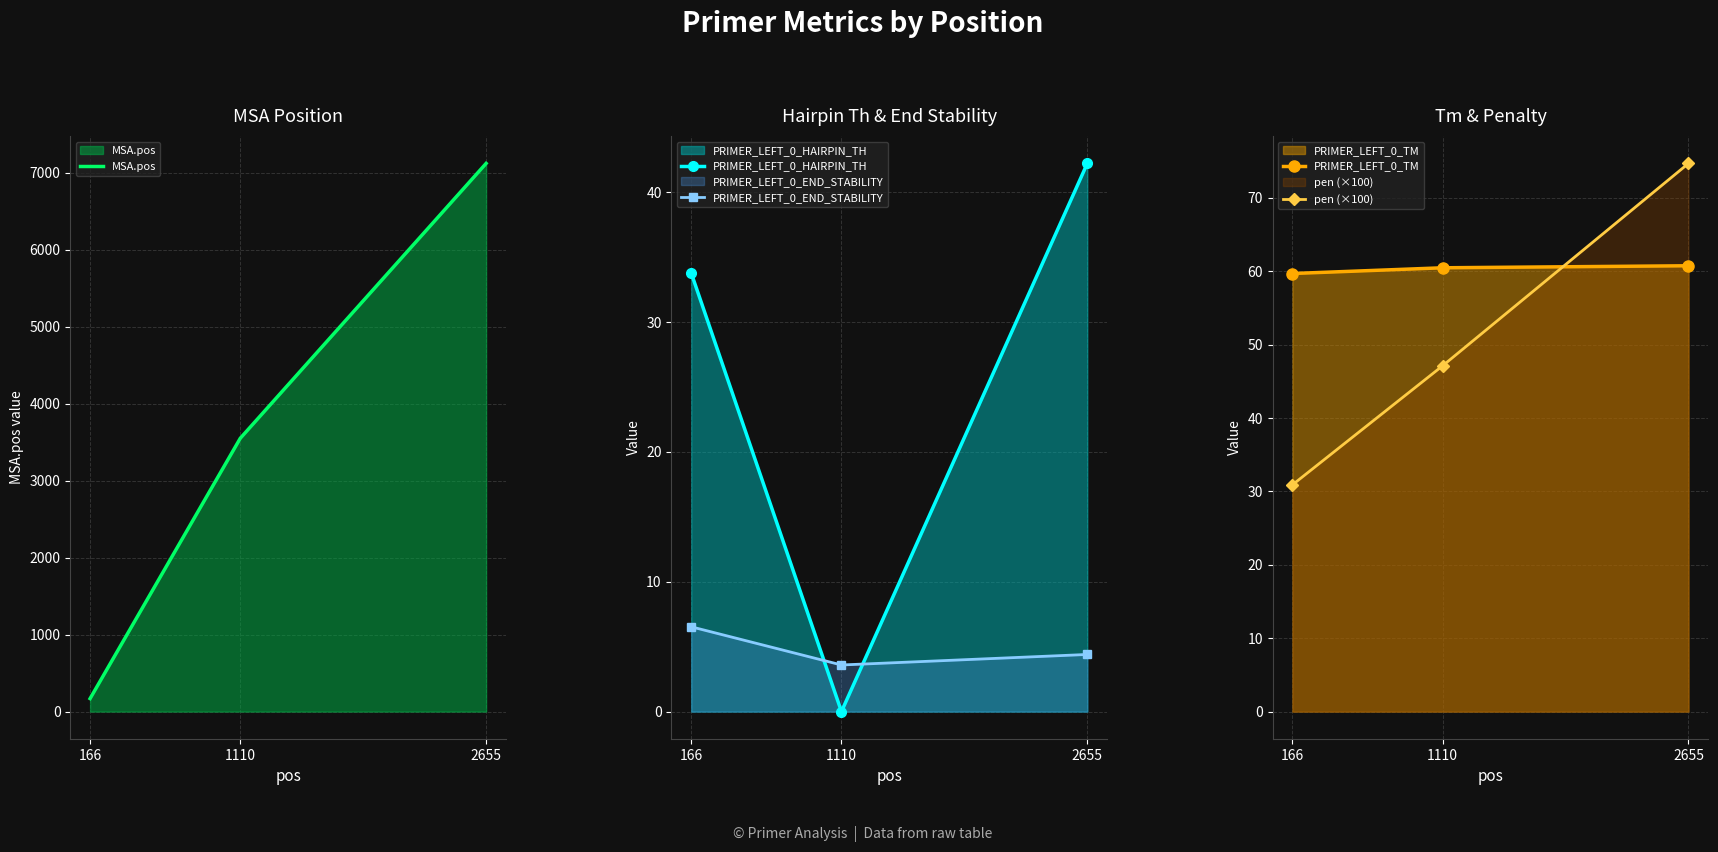

What is the average value of the MSA.pos series?

3614